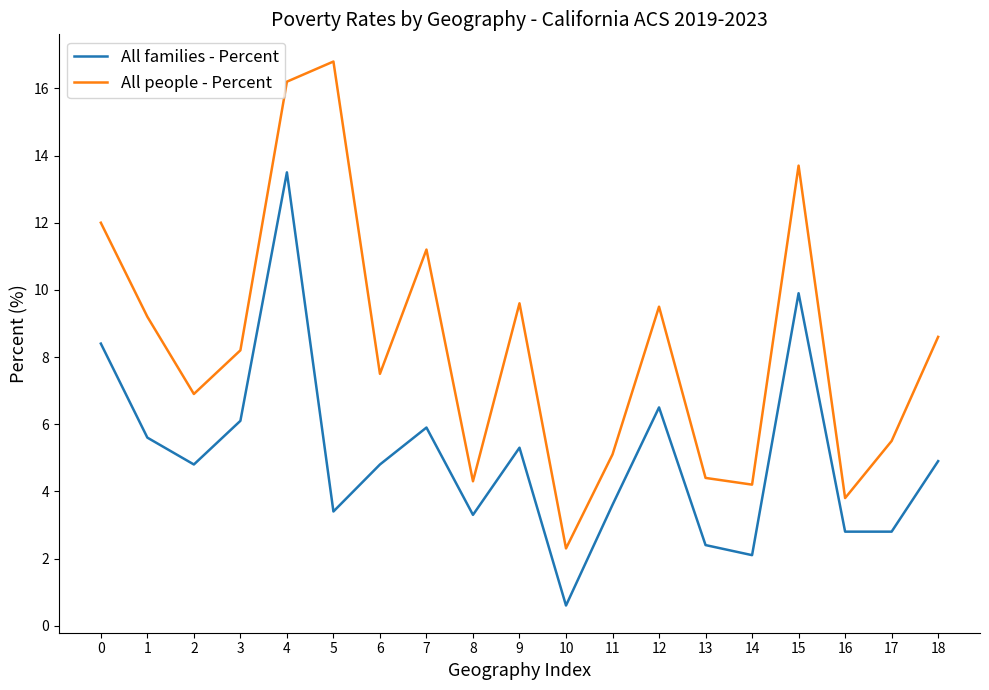

List the series in order of their overall mean, lowest first.

All families - Percent, All people - Percent